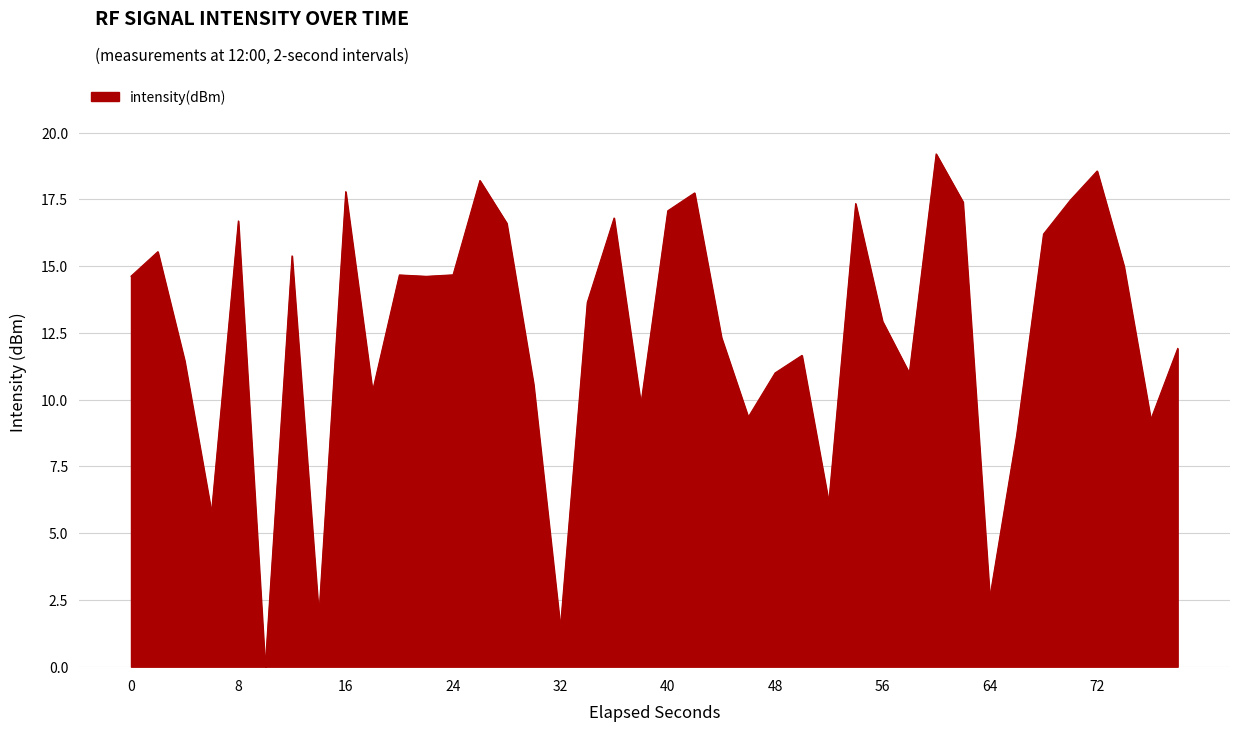

What is the maximum value shown in the chart?

19.2